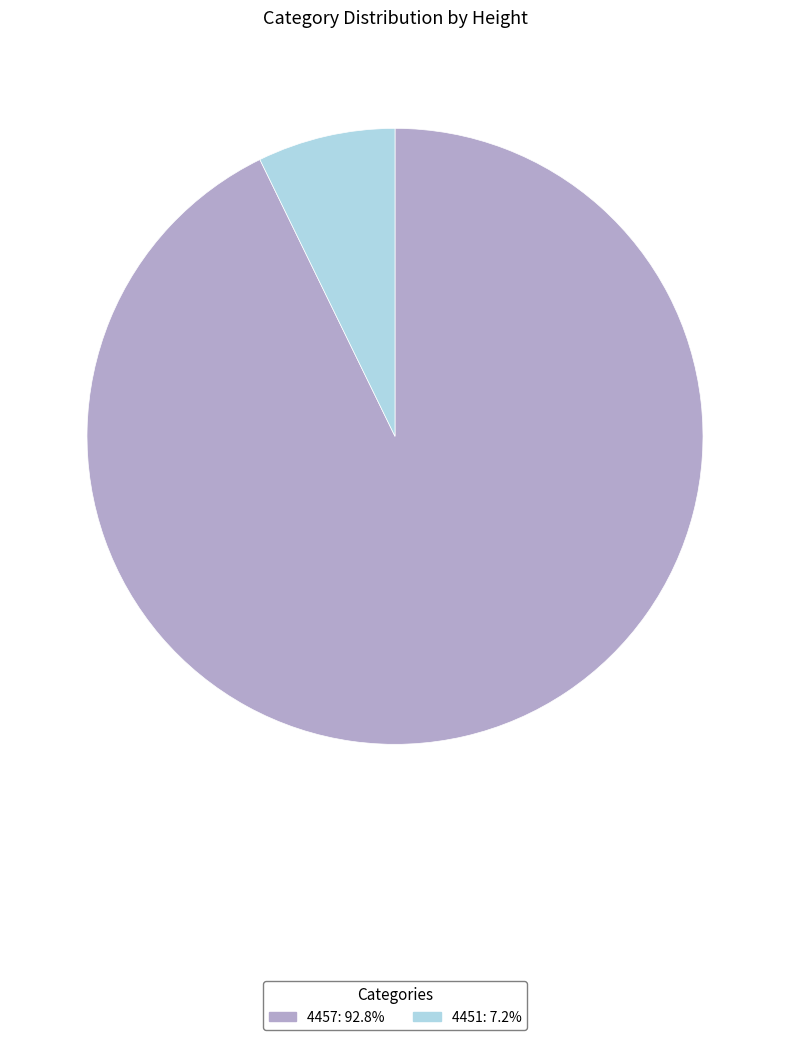

Rank the categories by value from lowest to highest.

4451, 4457